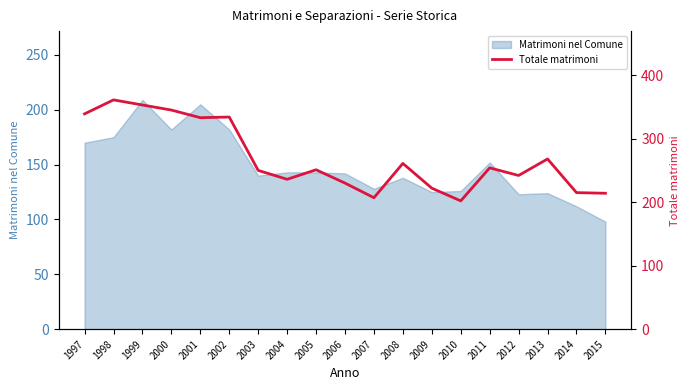

Reading left to right, transcribe all the data shown in this chart.

1997=339	1998=361	1999=353	2000=345	2001=333	2002=334	2003=250	2004=236	2005=251	2006=230	2007=207	2008=261	2009=222	2010=202	2011=254	2012=242	2013=268	2014=215	2015=214